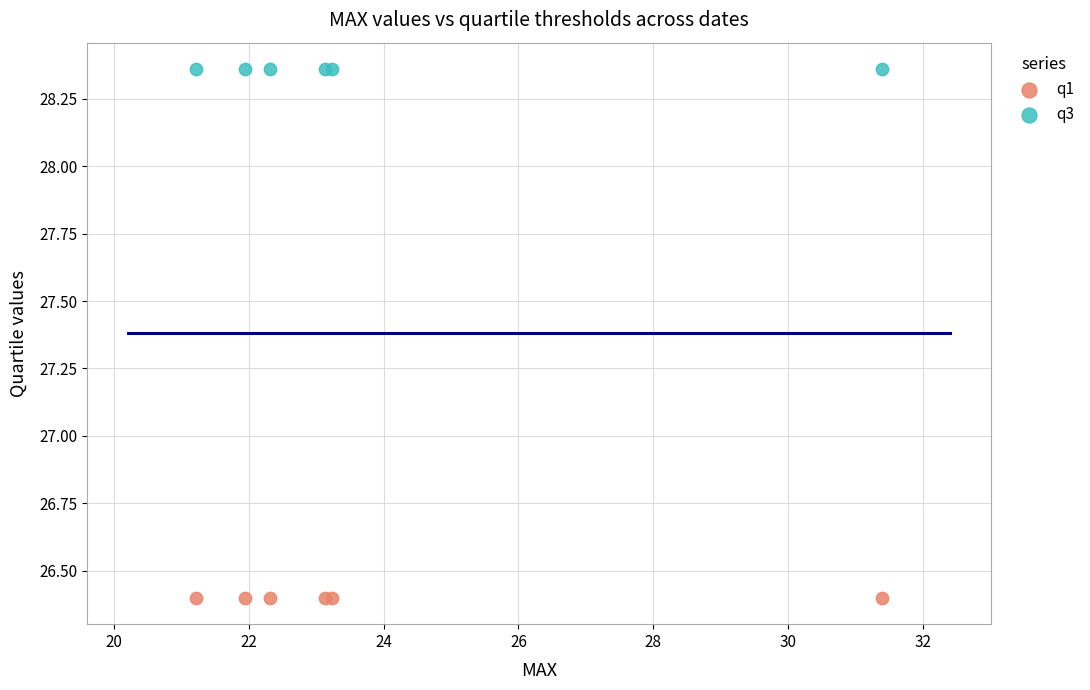

Which series reaches the minimum Y coordinate?

q1